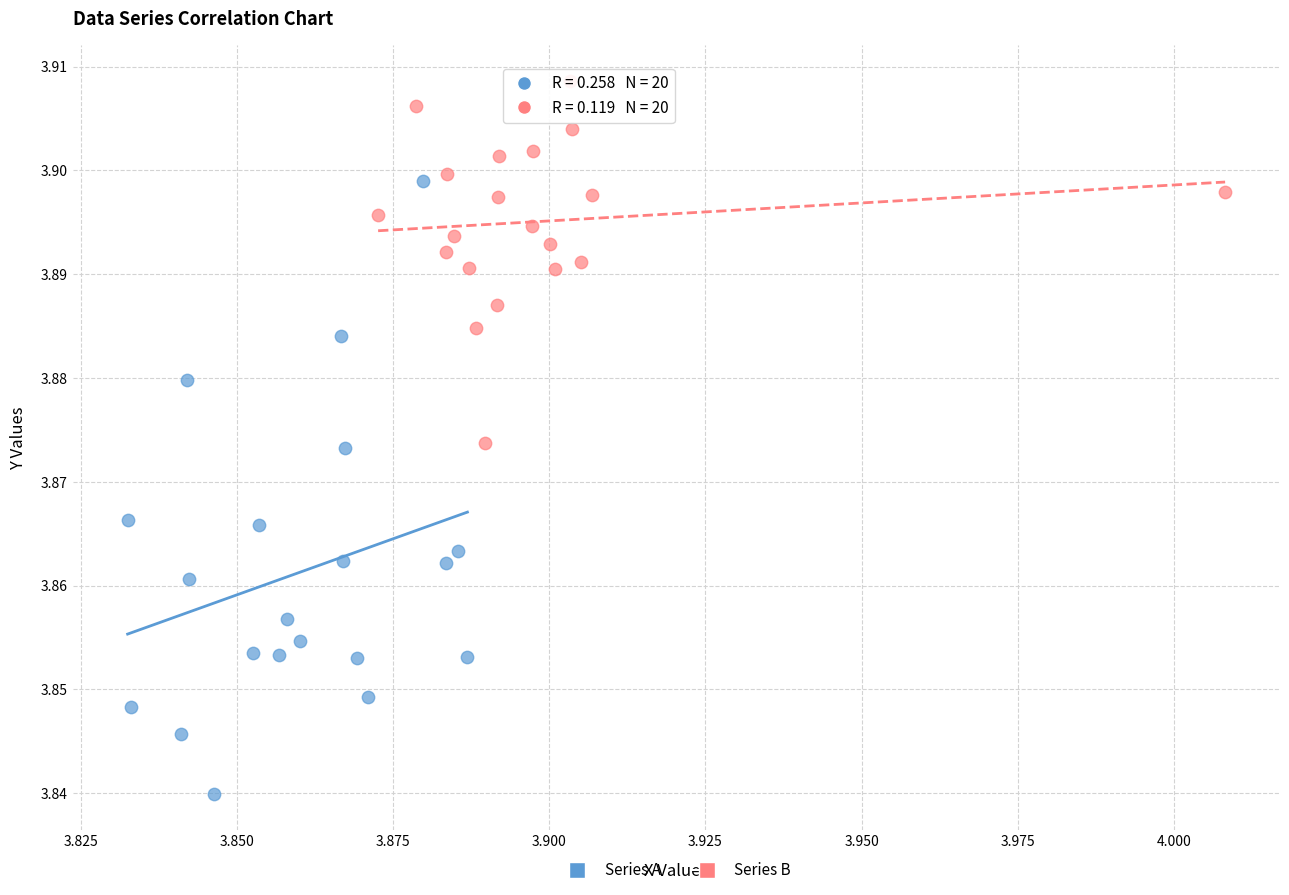

Which series contains the lowest Y value?

Series A